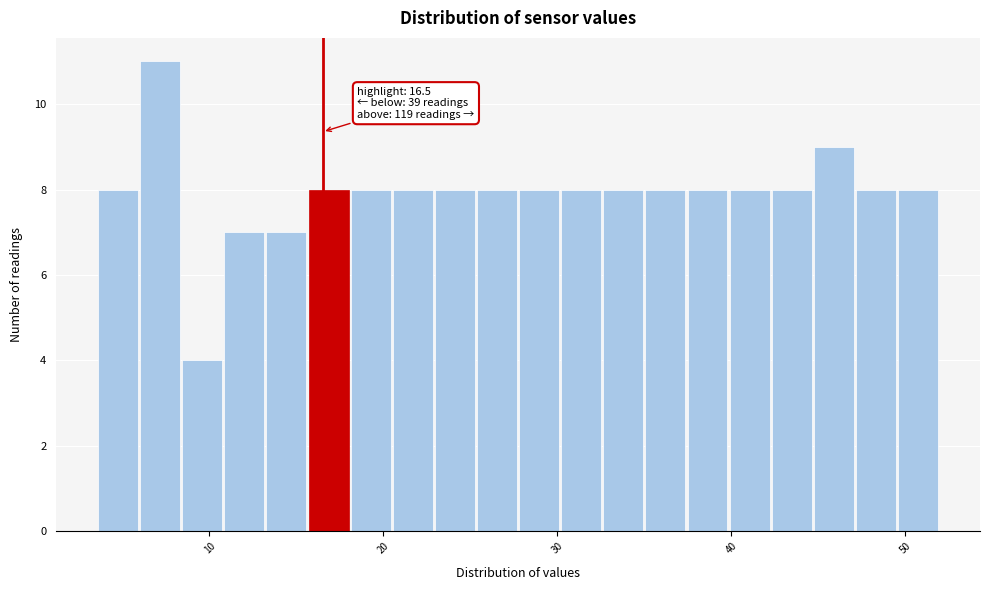

Read against the x-axis, roughly where is the centre of the tallest bar?

7